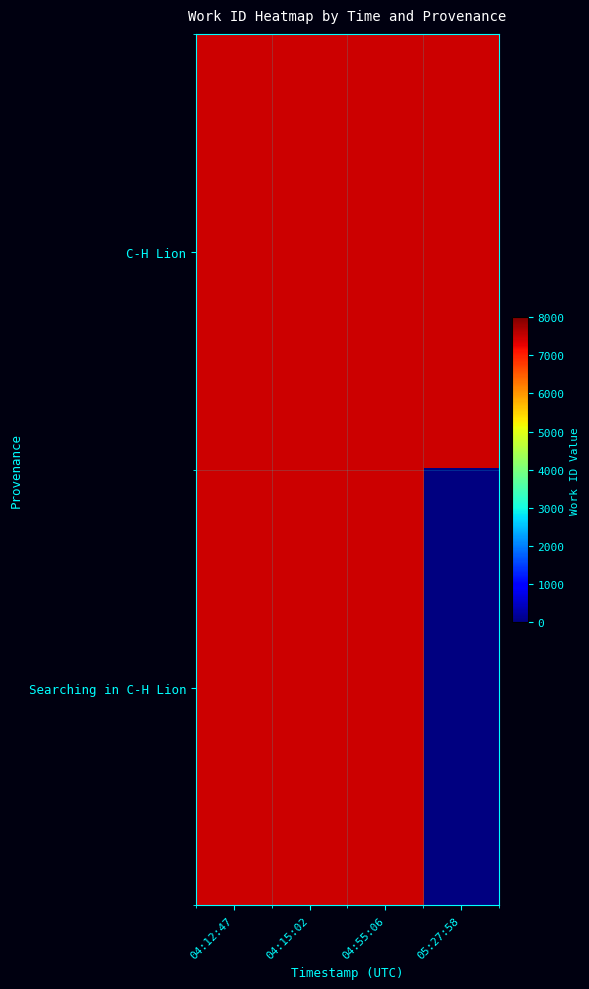

What is the greatest value displayed?

7439